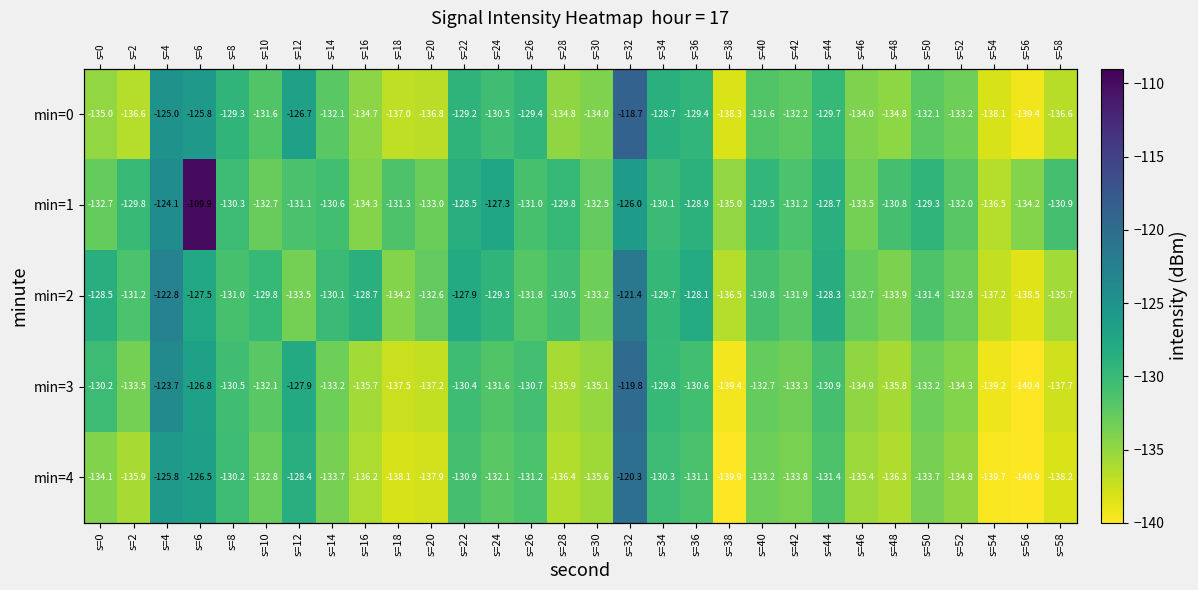

How many data points in min=0 are above -132?

13